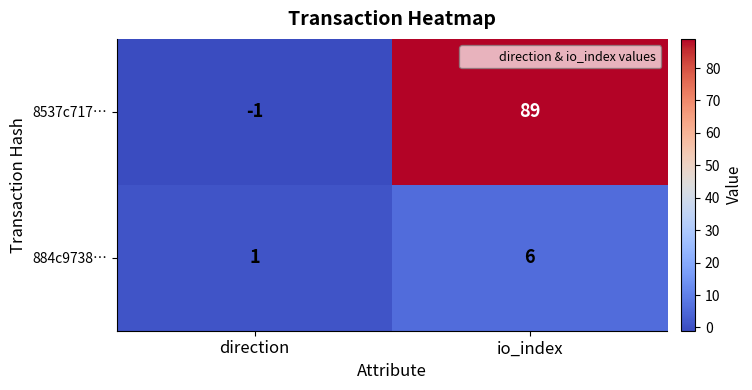

Which series has the largest range (max minus min)?

8537c717…